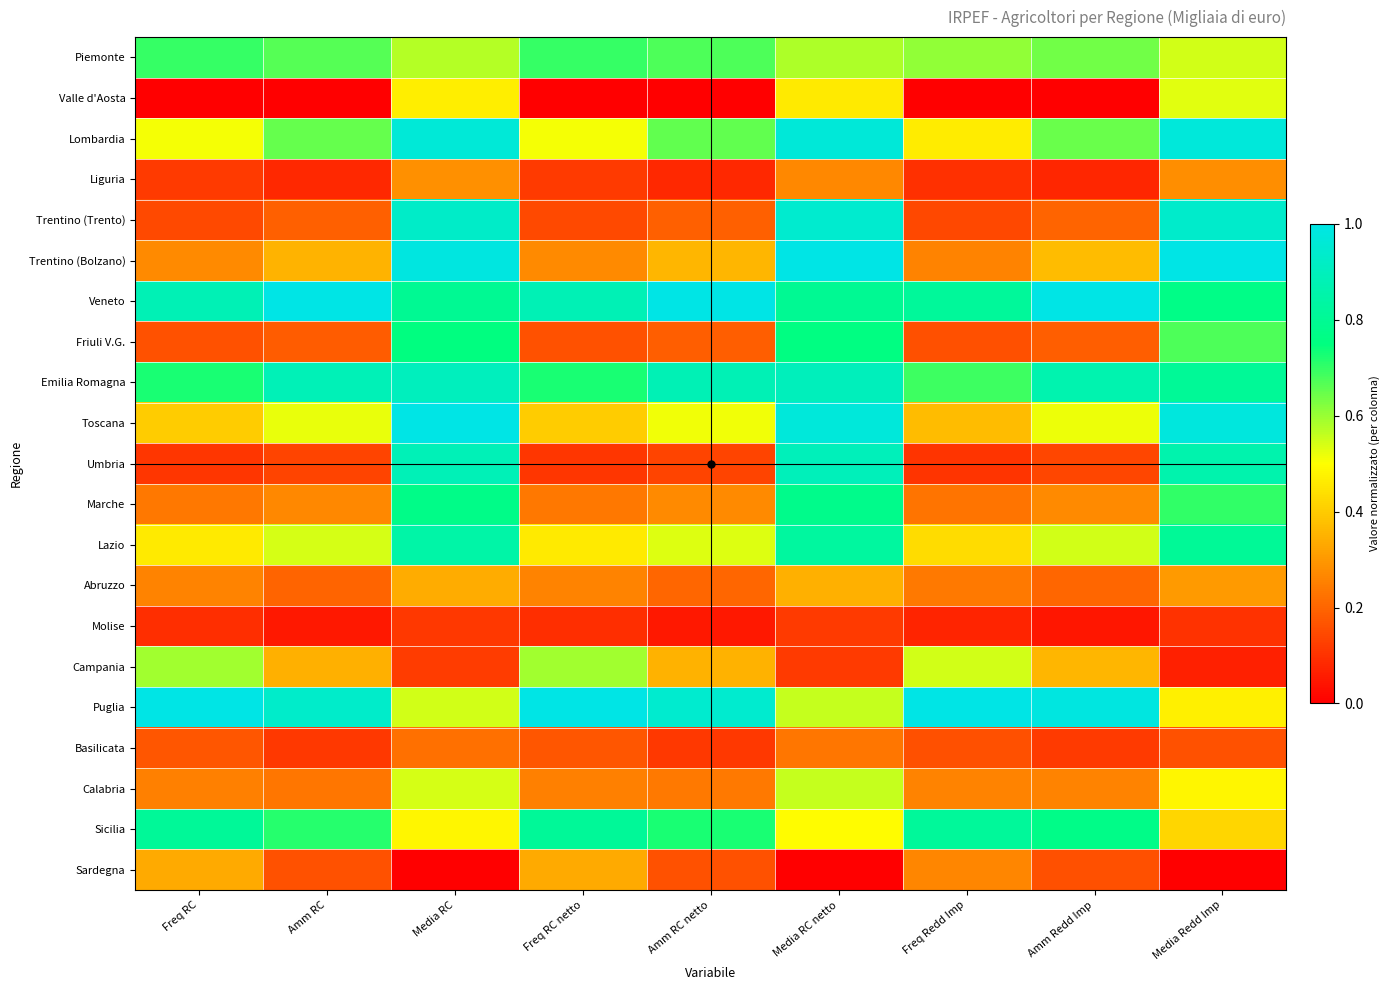

At how many categories does at least one series exceed 0?

9